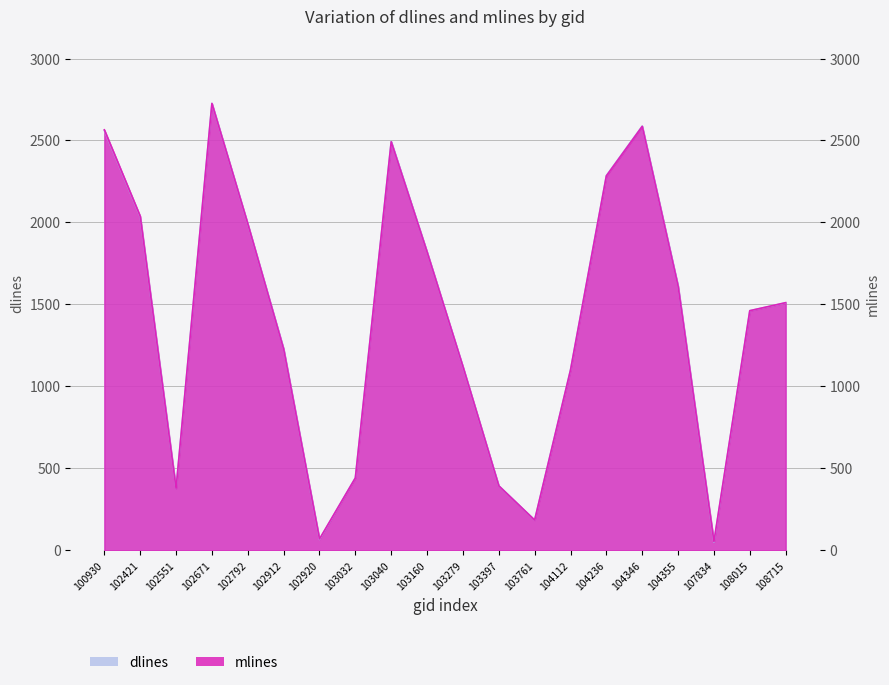

The dlines series shows 67 at 102920. True or false?

True